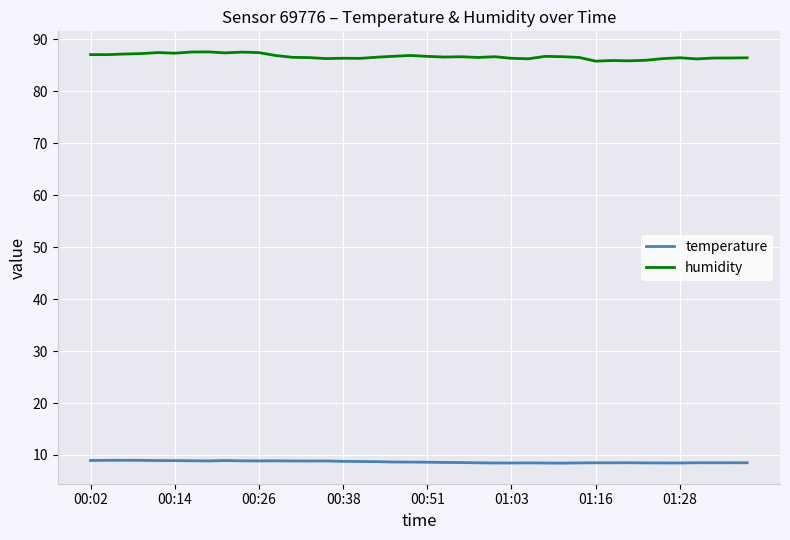

Which series has the widest spread of values?

humidity